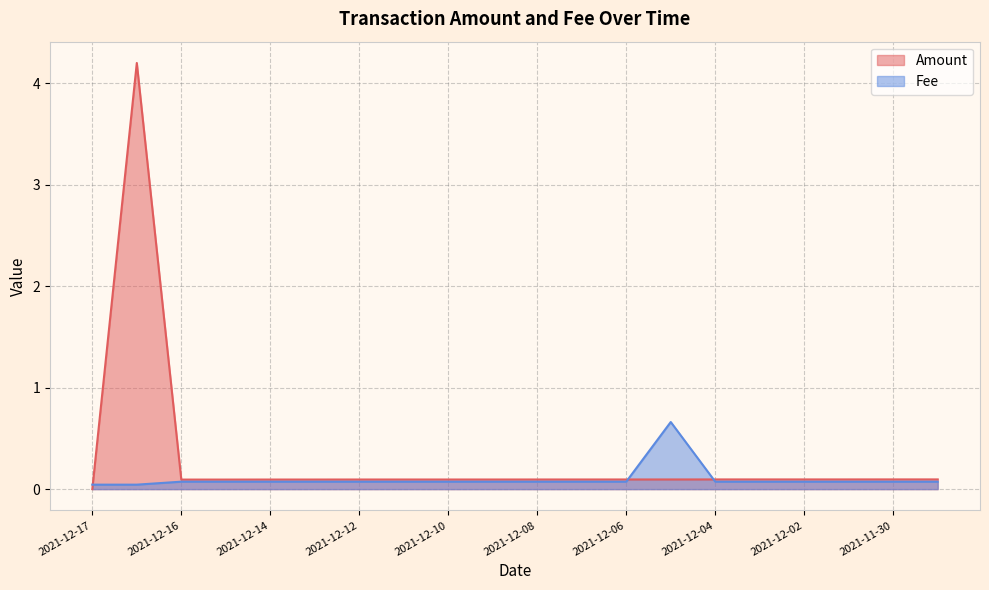

Reading right to left, what are all the values shown in this chart?

Amount: 0.1	0.1	0.1	0.1	0.1	0.1	0.1	0.1	0.1	0.1	0.1	0.1	0.1	0.1	0.1	0.1	0.1	0.1	4.2	0.0
Fee: 0.1	0.1	0.1	0.1	0.1	0.1	0.7	0.1	0.1	0.1	0.1	0.1	0.1	0.1	0.1	0.1	0.1	0.1	0.0	0.0